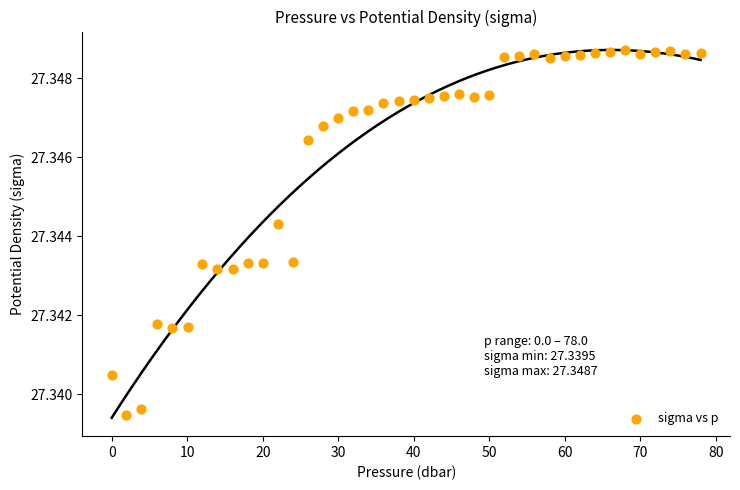

What is the range of X values (max minus min)?

78.0